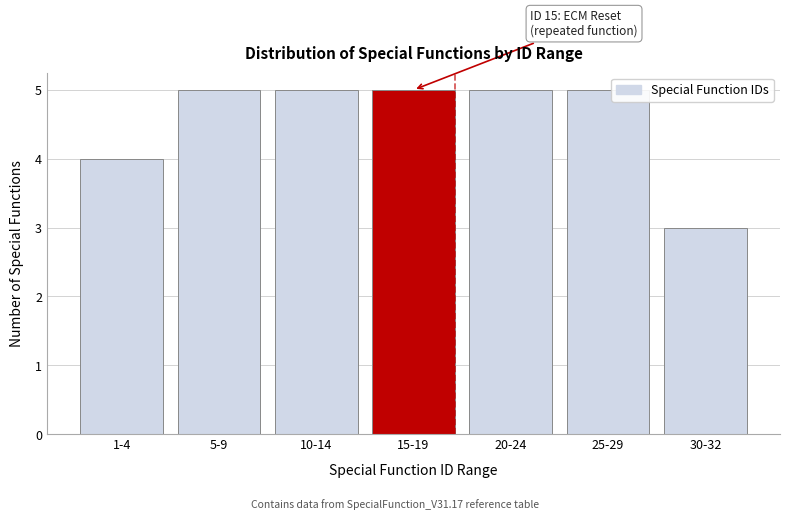

Reading left to right, extract all data points from this chart.

4	5	5	5	5	5	3